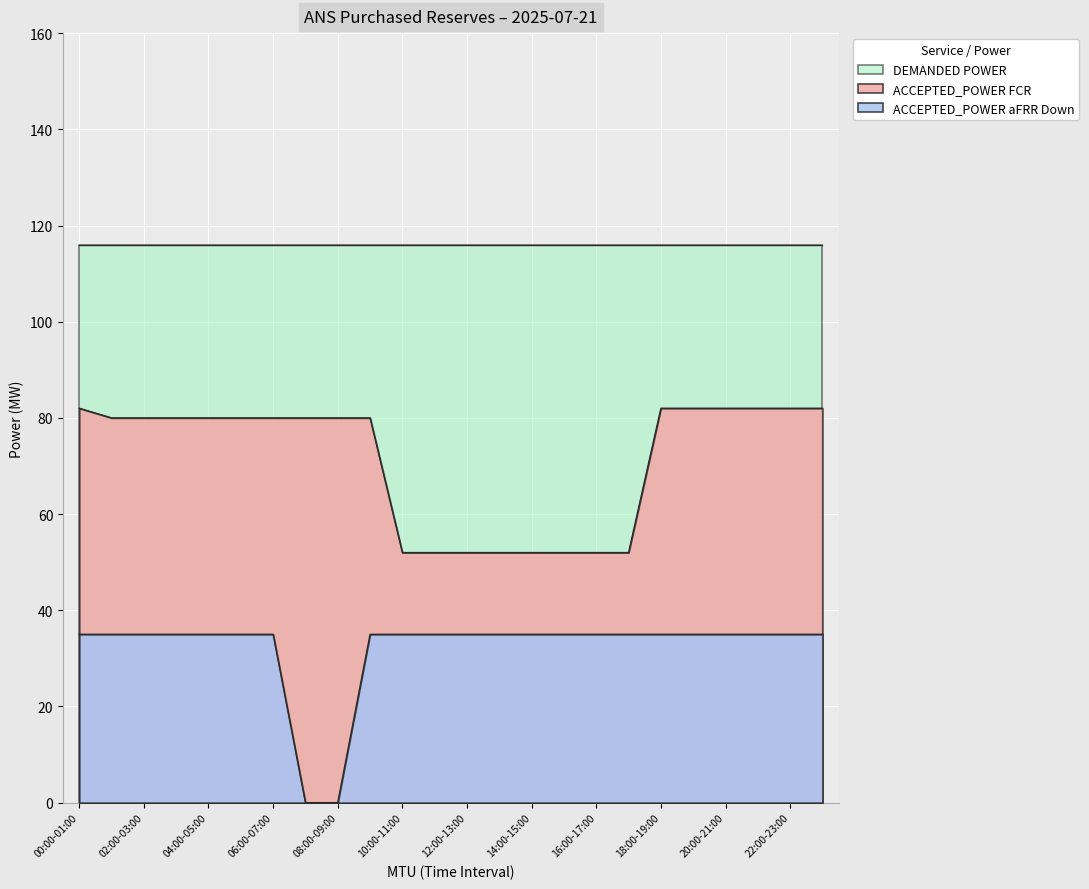

Between 18:00-19:00 and 23:00-00:00, which is larger?

18:00-19:00